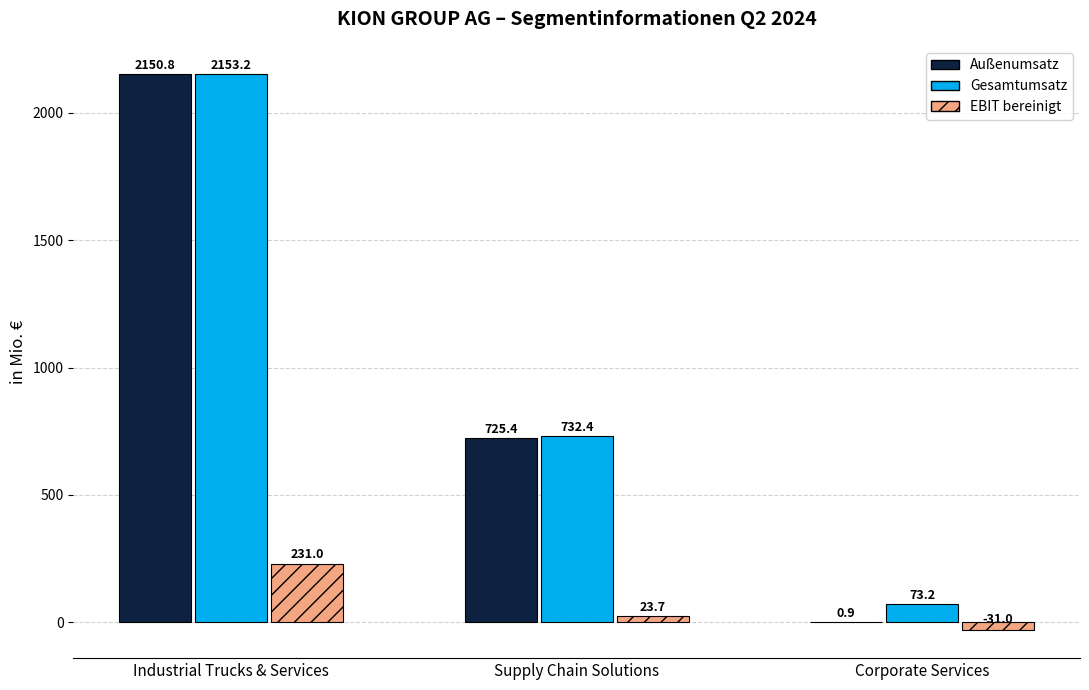

Which category has the highest value in the Außenumsatz series?

Industrial Trucks & Services